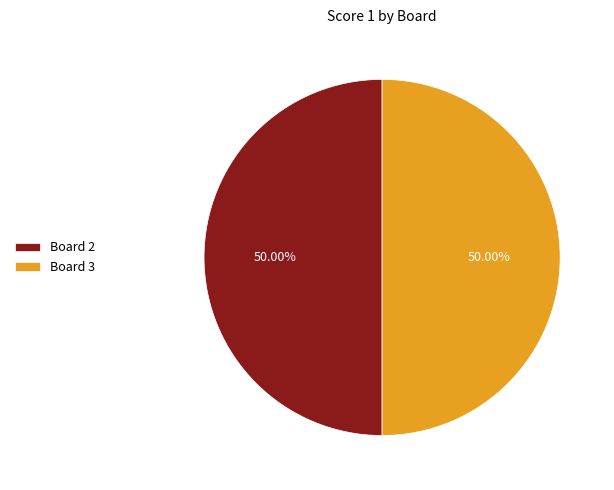

Is the sum of Board 2 and Board 3 greater than half?

Yes